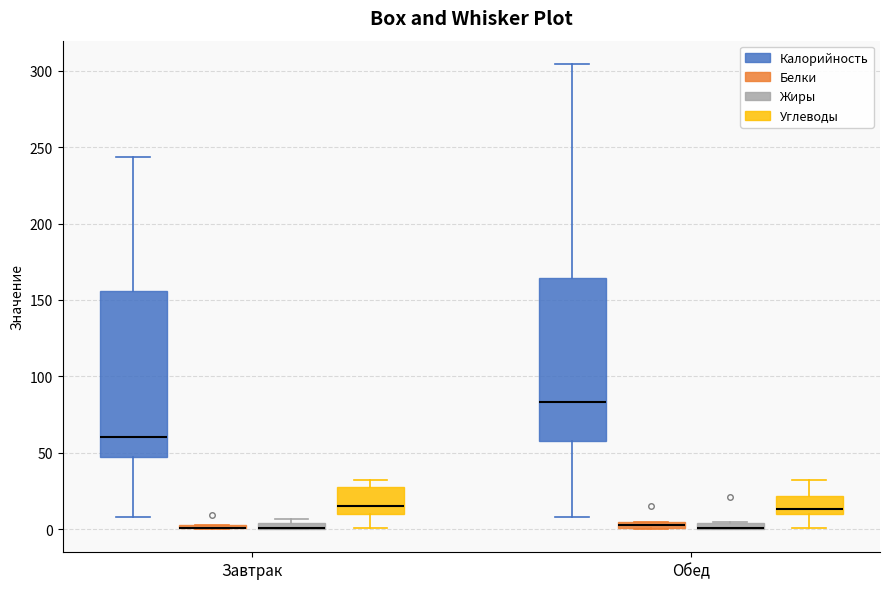

Where is the lower edge of the box for Завтрак (Жиры) on the y-axis? The values are not printed on the chart, so give them approximately, as read against the axis.

0